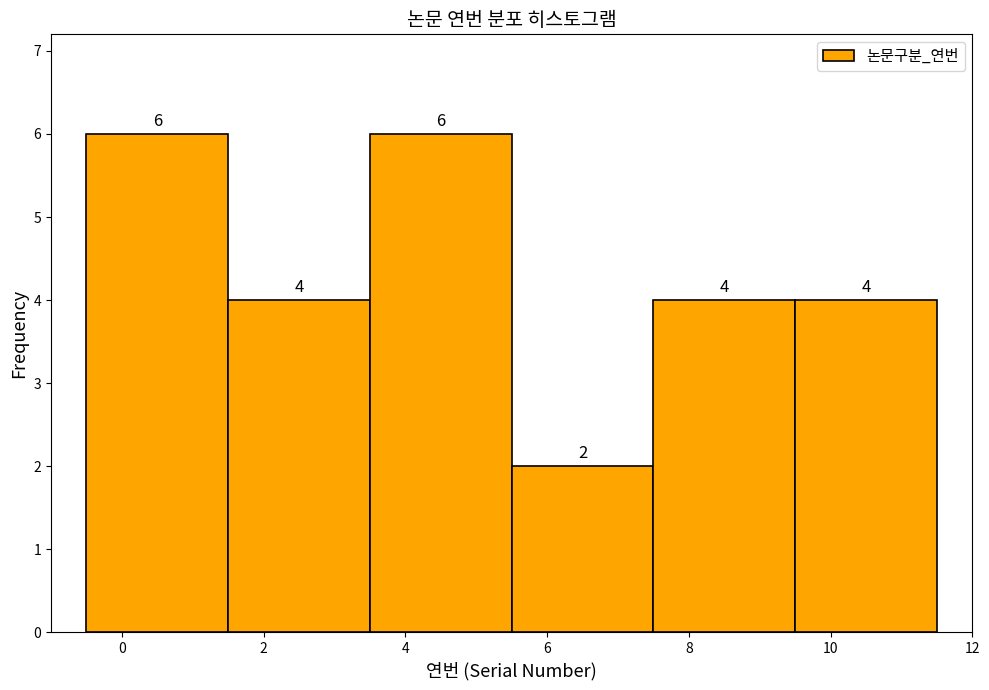

What is the height of the bar covering 1.5 to 3.5 on the x-axis?

4